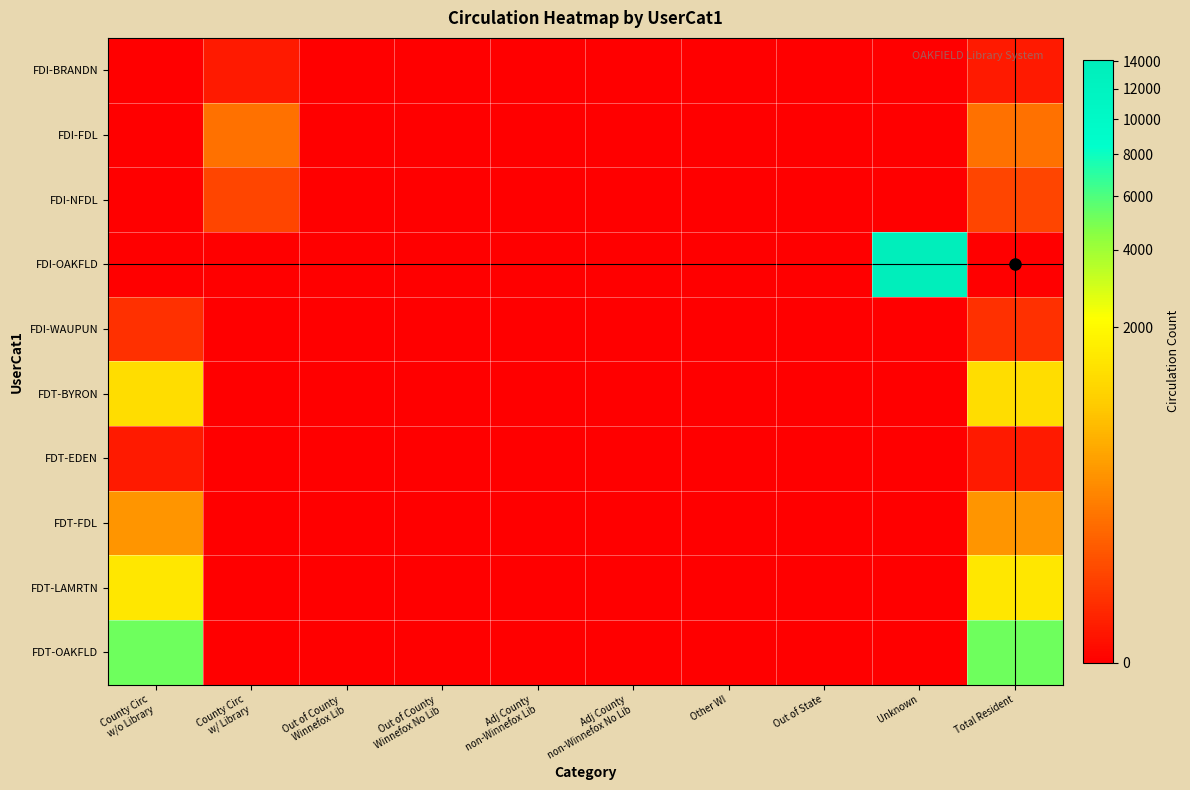

Which series has the largest total across all categories?

FDI-OAKFLD